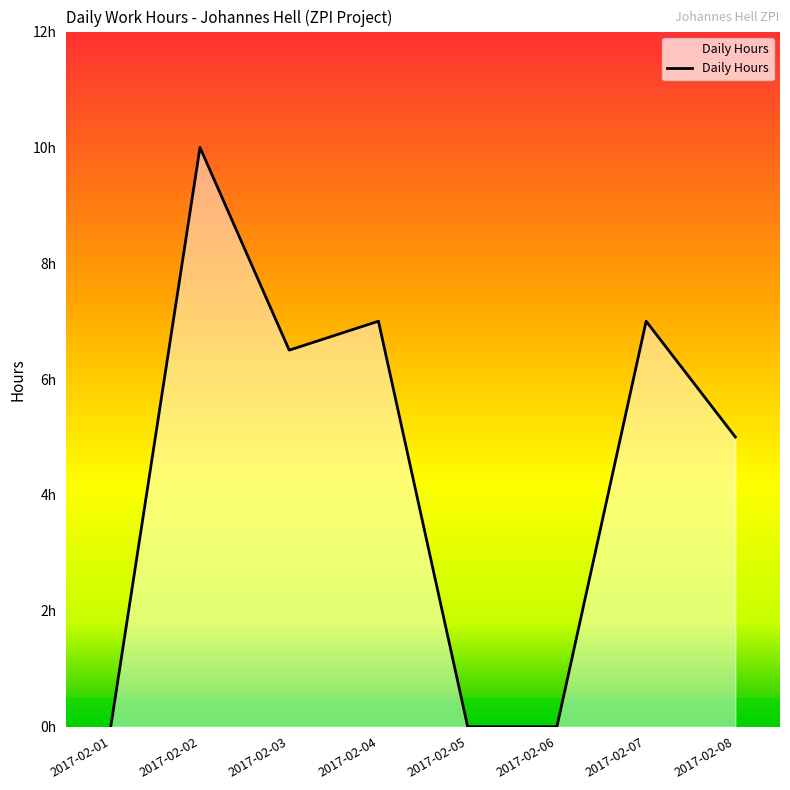

Does the chart display data point markers on the line(s)?

No